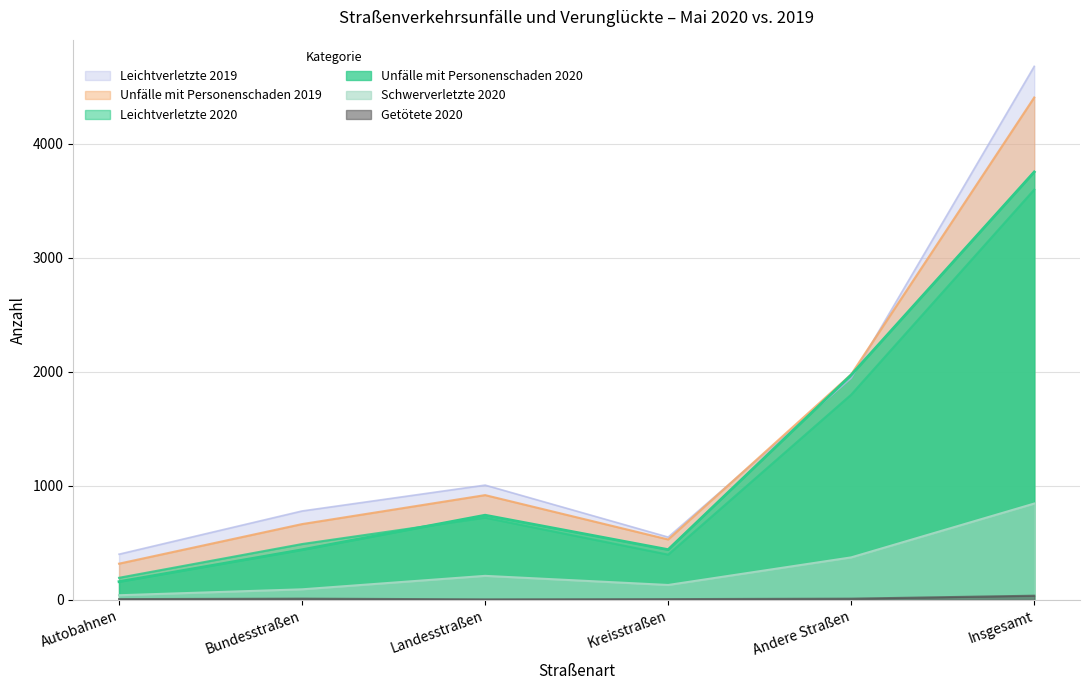

True or false: Unfälle mit Personenschaden 2019 and Getötete 2020 cross at least once.

False